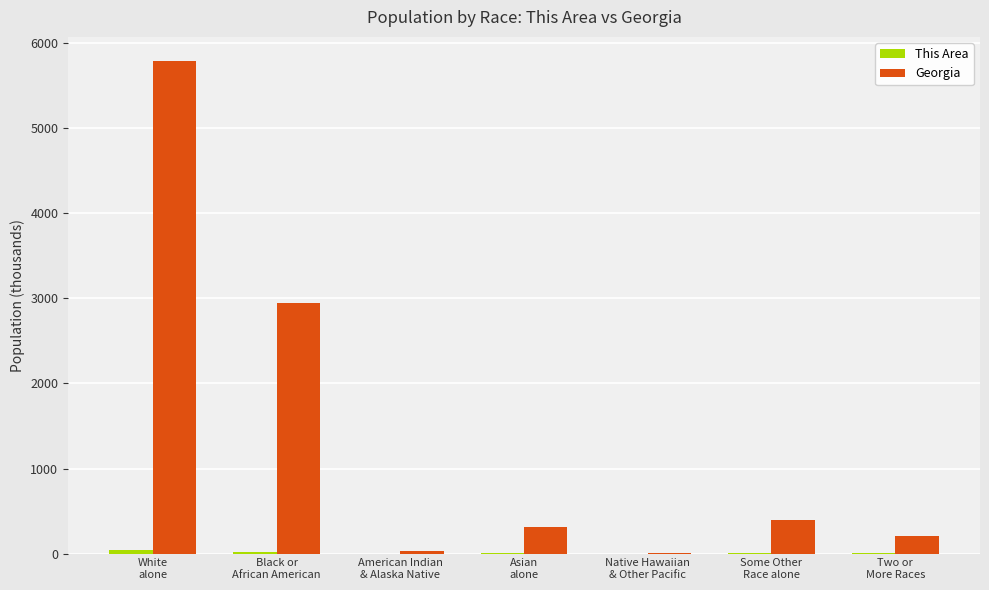

How many data points in Georgia are above 314?

4